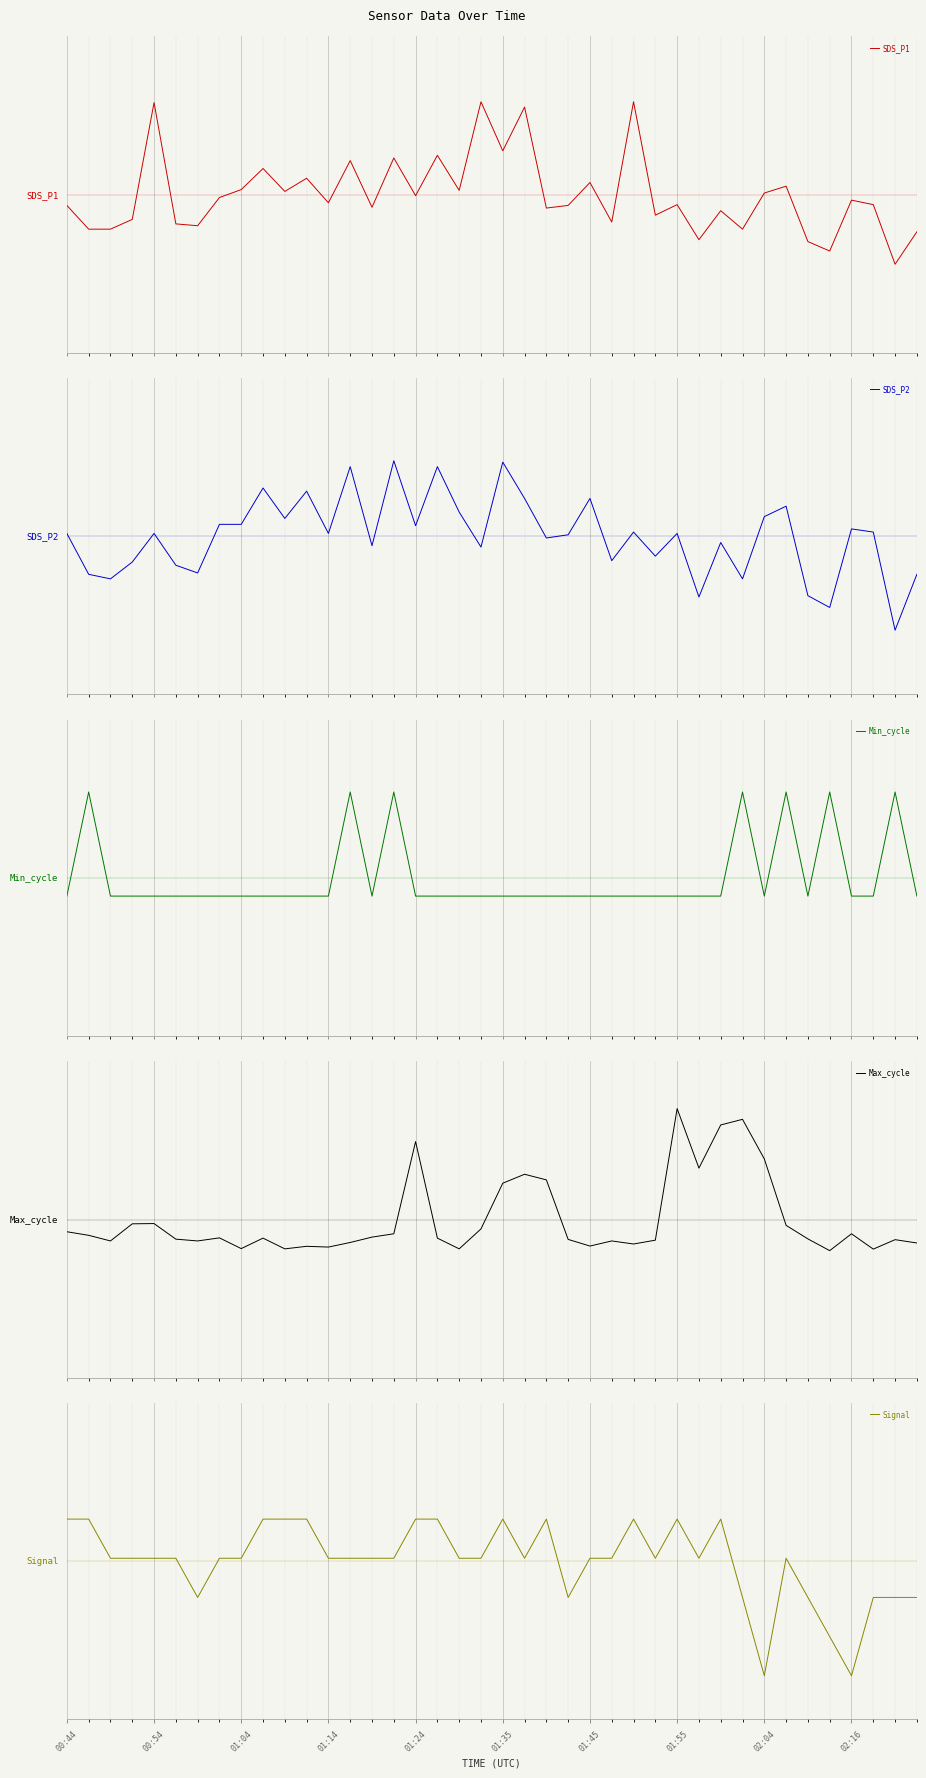

What is the difference between the maximum and second lowest values in the Signal series?

4.0